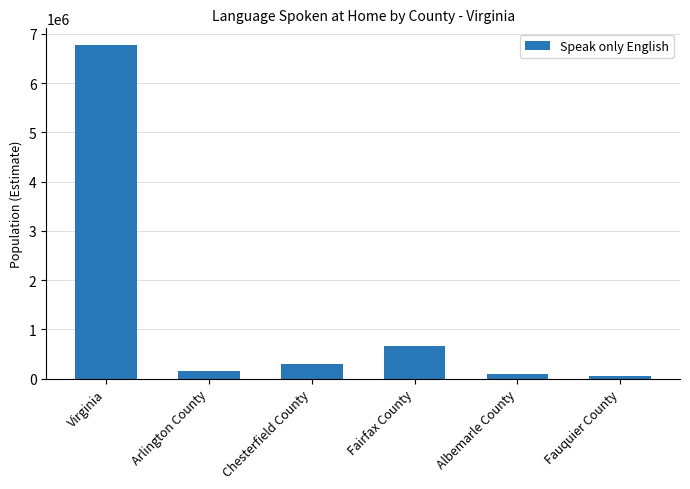

What is the change in value from Chesterfield County to Albemarle County?

-206515